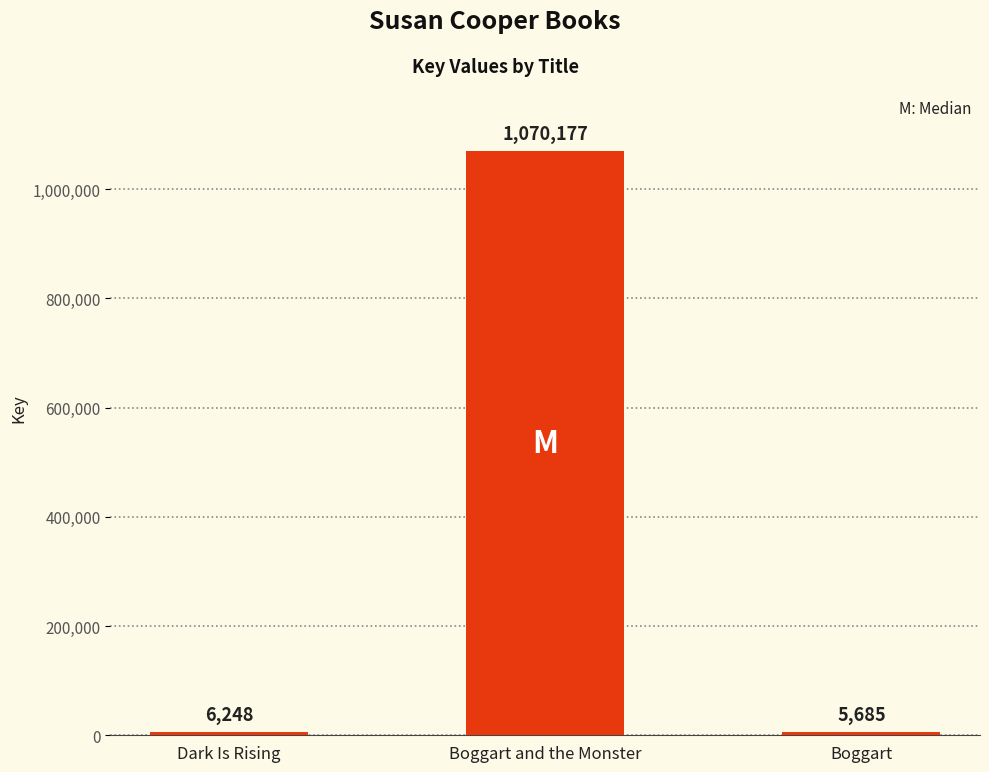

Rank the categories by value from highest to lowest.

Boggart and the Monster, Dark Is Rising, Boggart